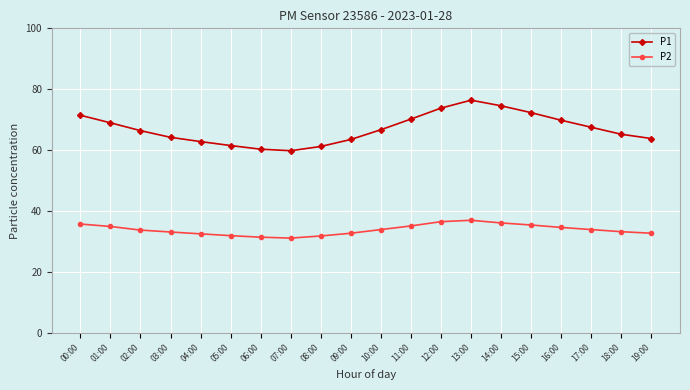

What is the maximum value shown in the chart?

76.4